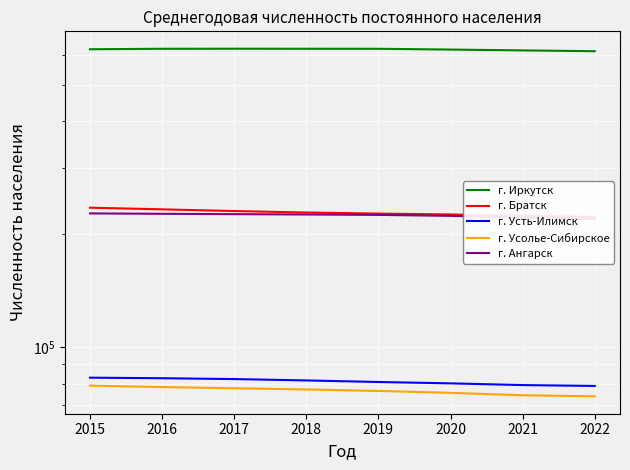

What is the lowest value of the г. Усть-Илимск series?

78821